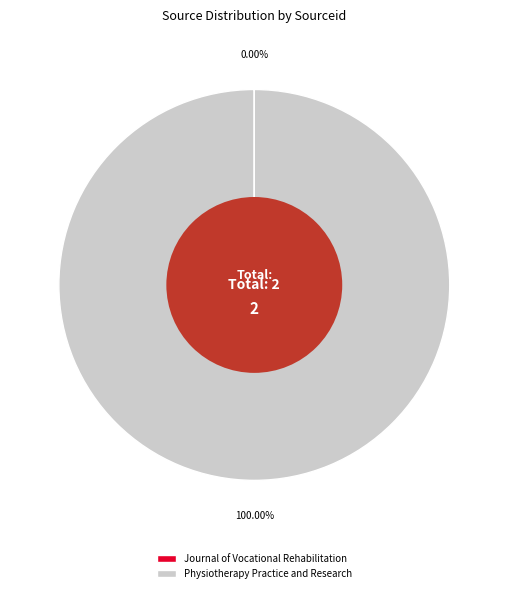

What is the largest slice in the pie chart?

Physiotherapy Practice and Research